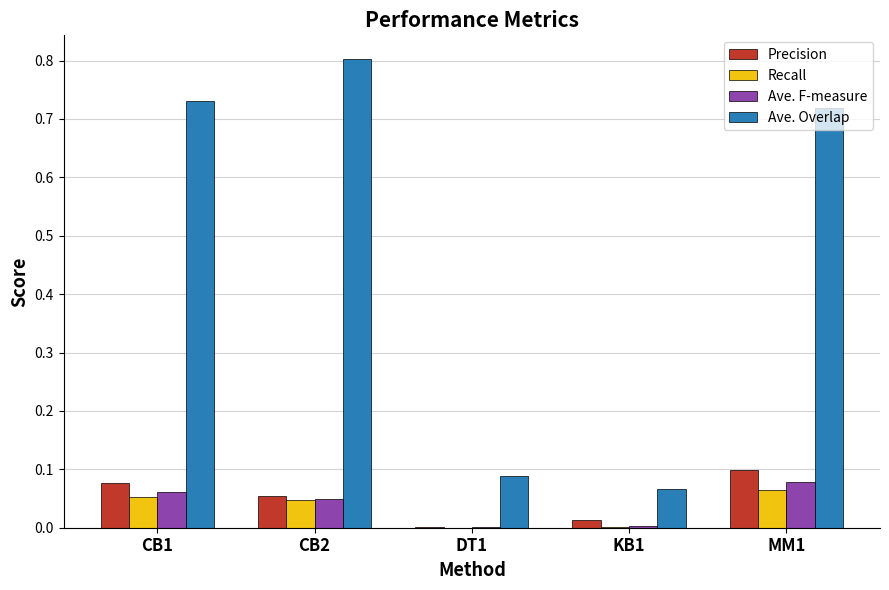

Which series changed the most between DT1 and MM1?

Ave. Overlap